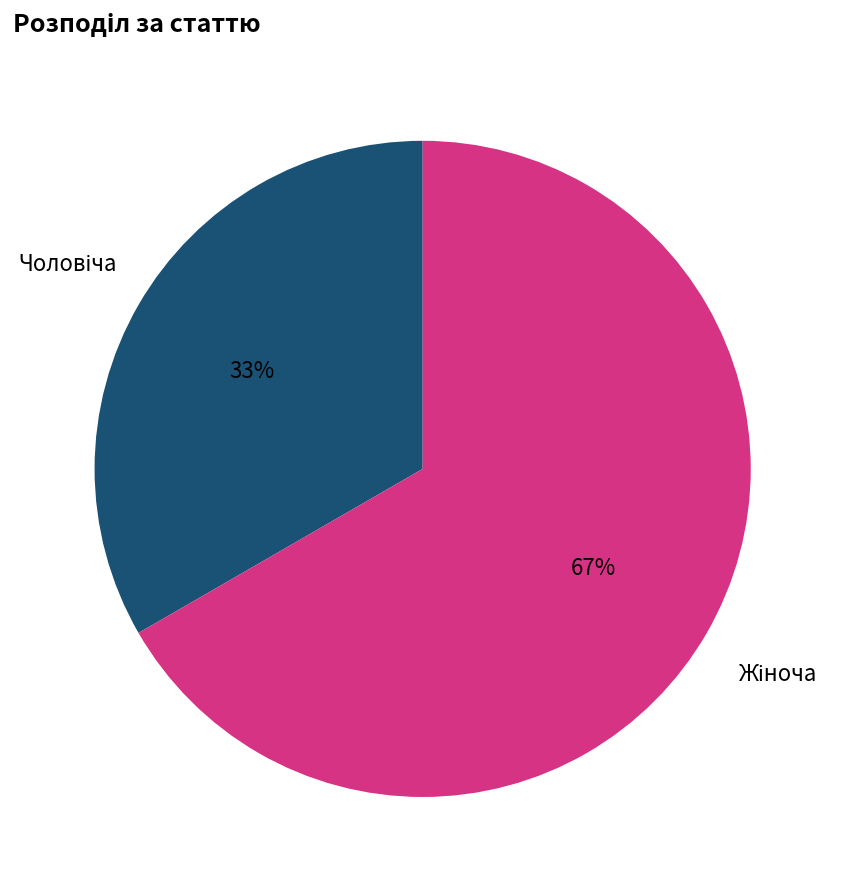

To the nearest percent, what is the average slice percentage?

50%